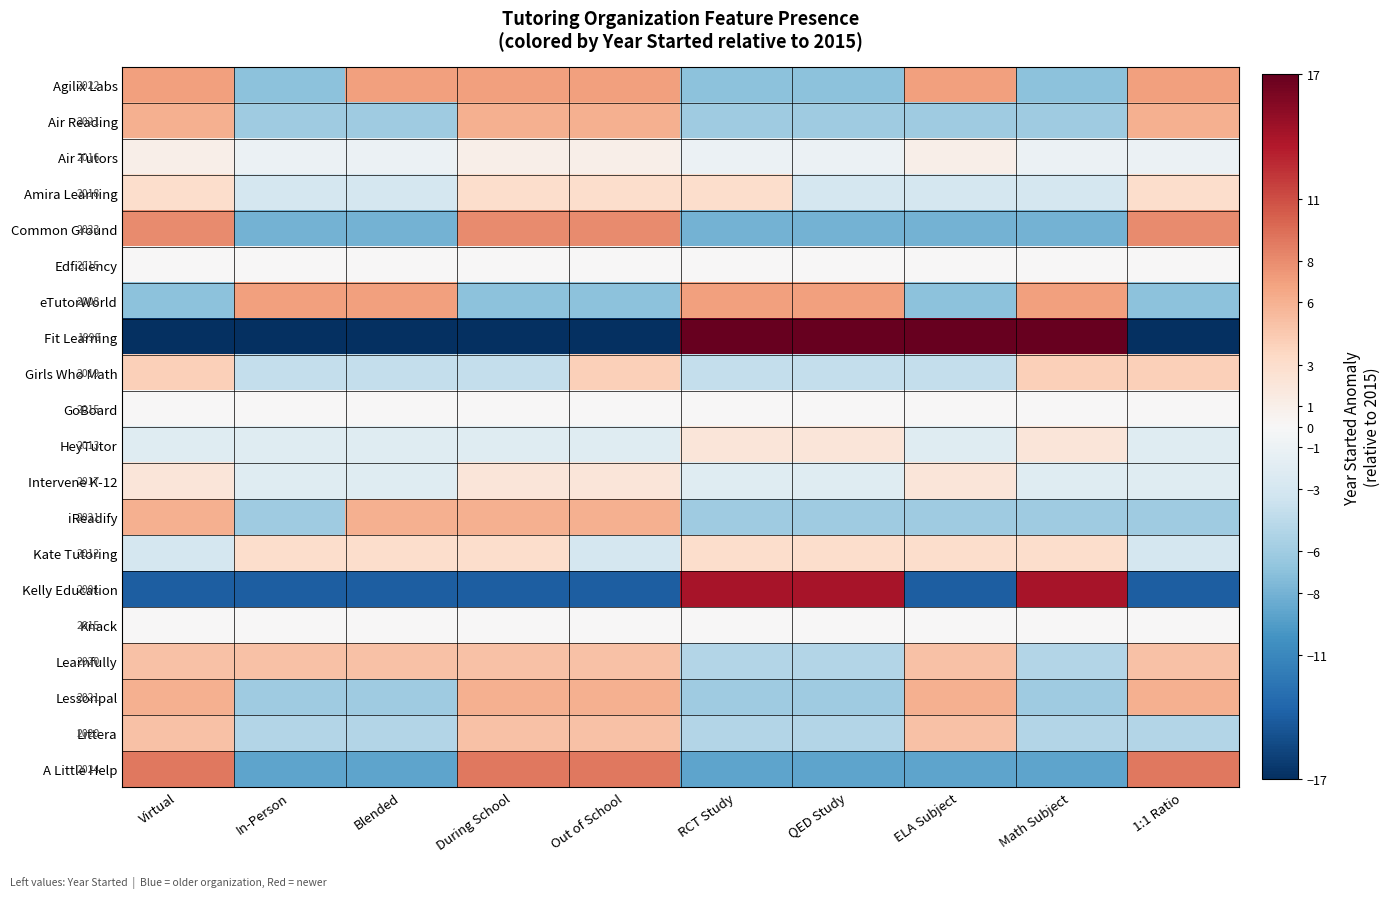

Which series has the largest range (max minus min)?

Fit Learning